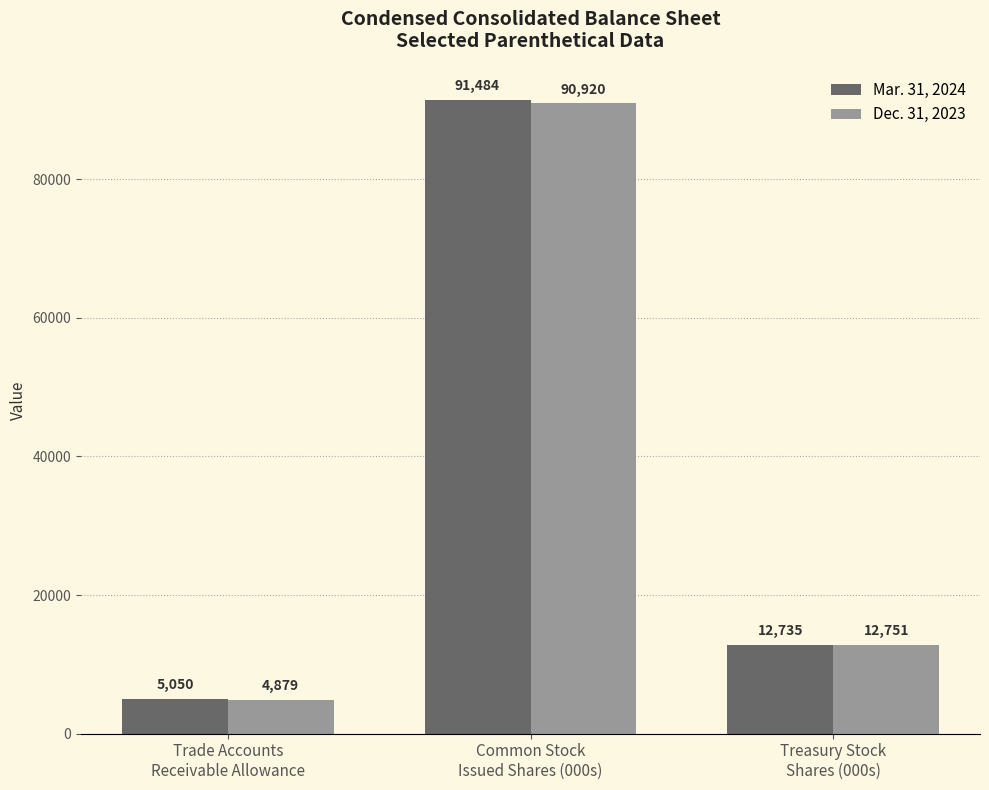

At which category does the chart reach its minimum across all series?

Trade Accounts
Receivable Allowance